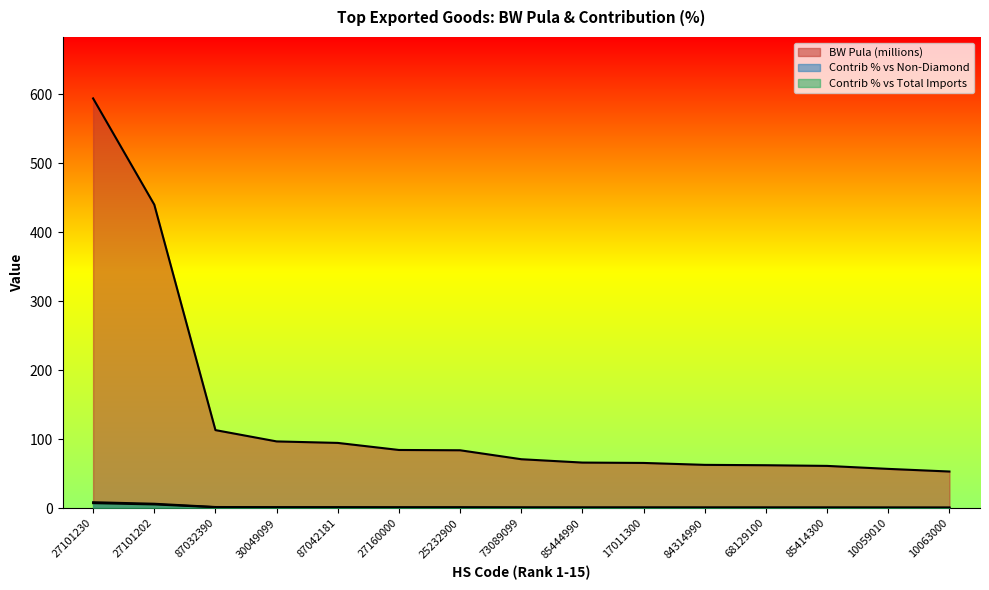

What is the difference between the second highest and second lowest values in the Contrib % vs Total Imports series?

4.7